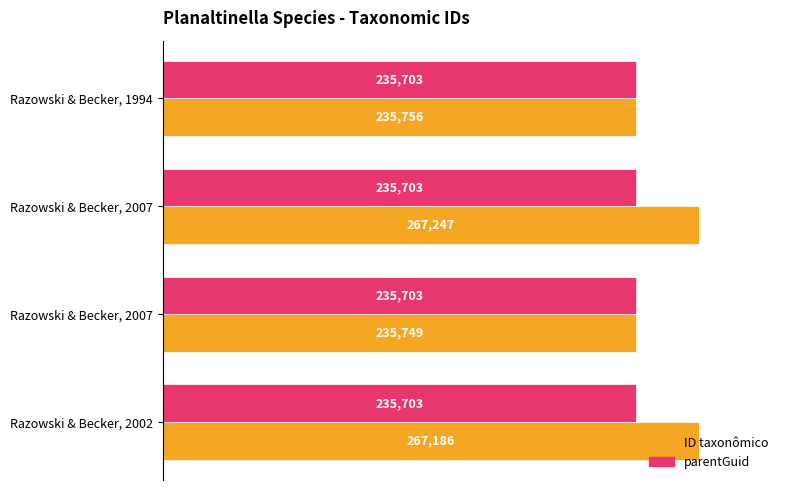

What are all the series names shown in the legend?

ID taxonômico, parentGuid